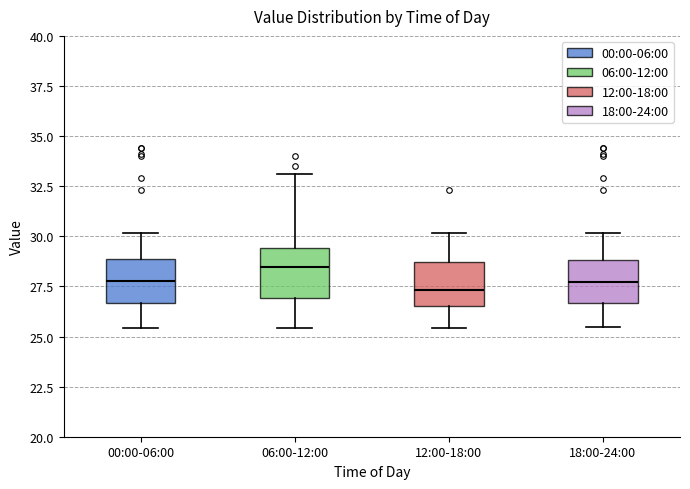

Where is the lower edge of the box for 06:00-12:00 on the y-axis? The values are not printed on the chart, so give them approximately, as read against the axis.

27.0